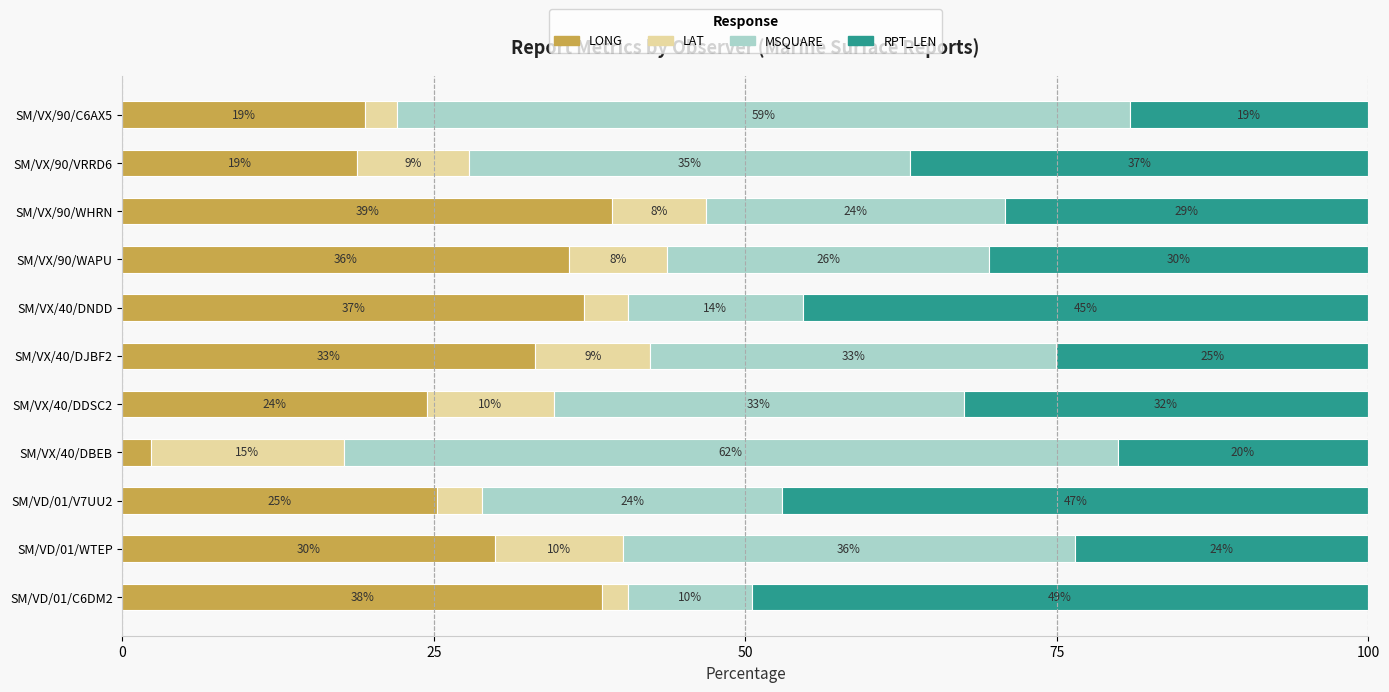

Is it true that LONG equals 25.2 at SM/VD/01/V7UU2?

True